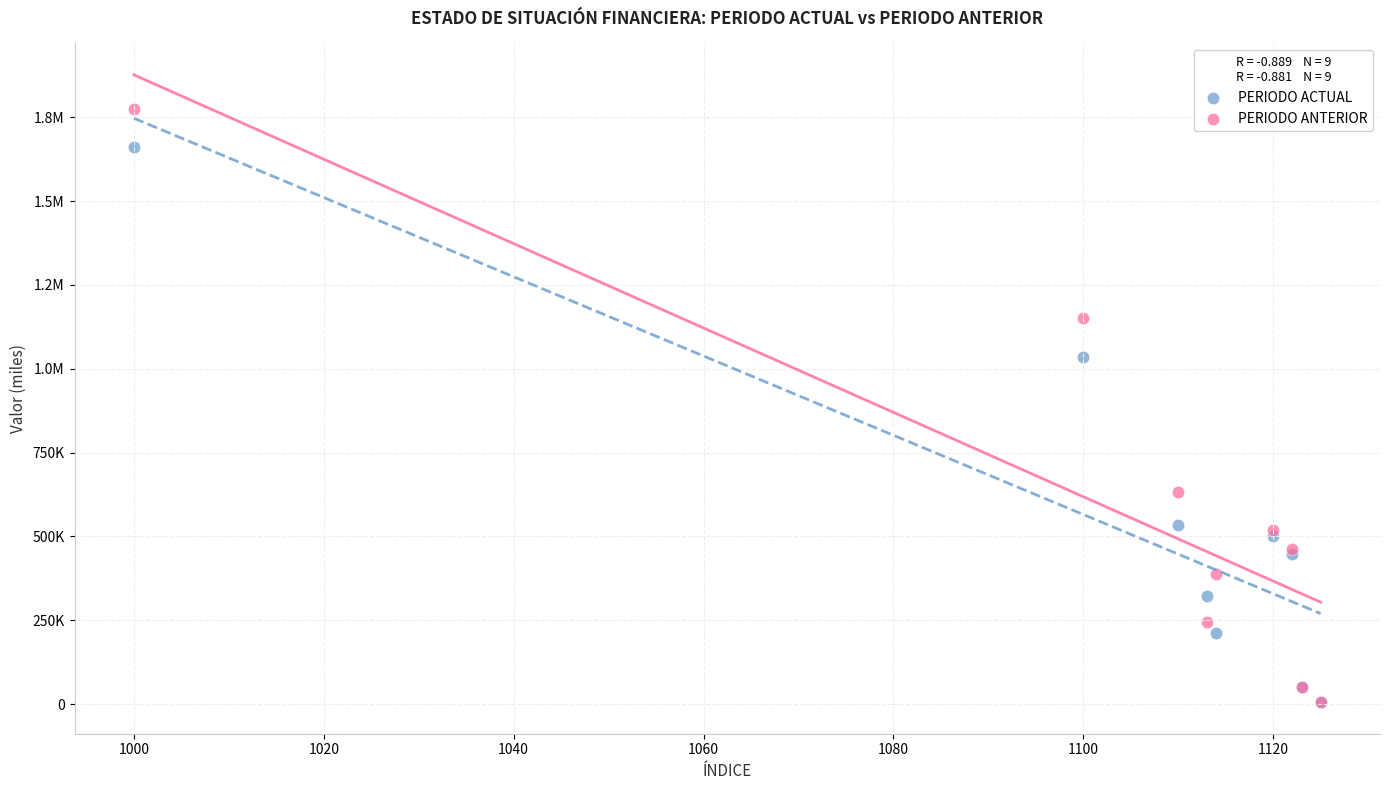

What are all the series names shown in the legend?

PERIODO ACTUAL, PERIODO ANTERIOR